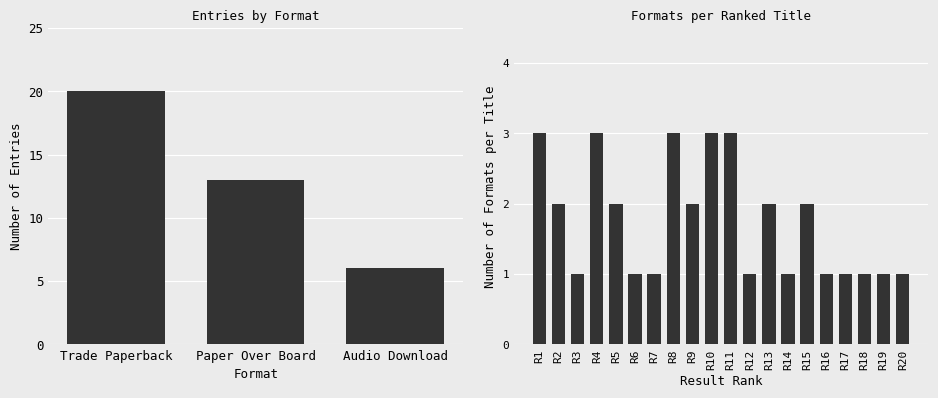

What is the label of the 1st bar from the left?

Trade Paperback